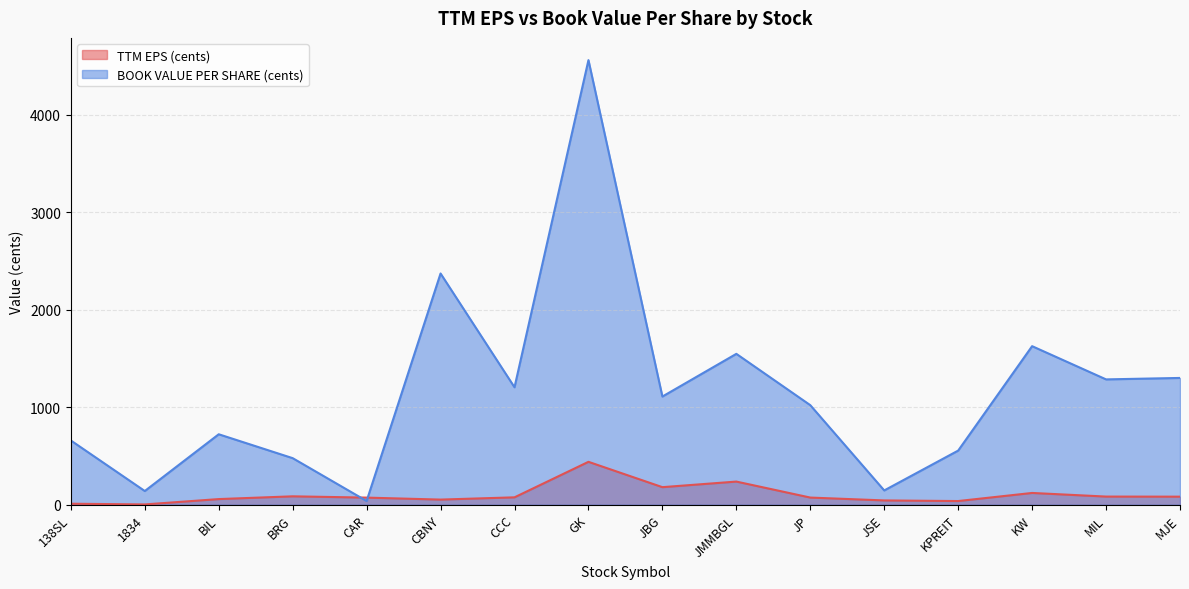

What is the difference between the highest and lowest values at CCC?

1129.4